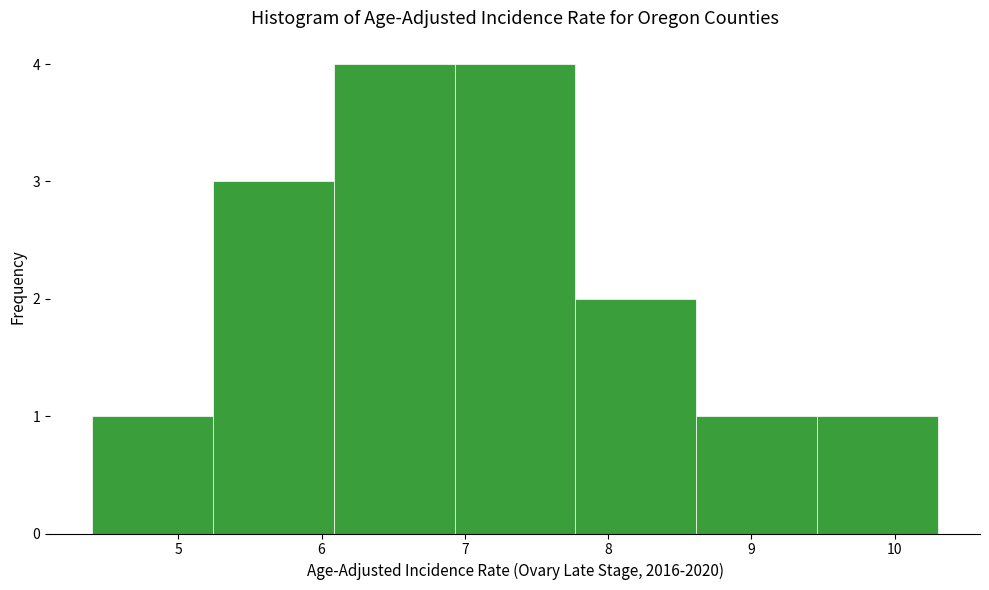

Reading left to right, transcribe this chart: for each bar, give the range it covers on the x-axis and its height. Neither the bar edges nor the heights are printed on the chart, so give them approximately, as read against the axes.

4.4 to 5.2: 1
5.2 to 6.1: 3
6.1 to 6.9: 4
6.9 to 7.8: 4
7.8 to 8.6: 2
8.6 to 9.5: 1
9.5 to 10.3: 1